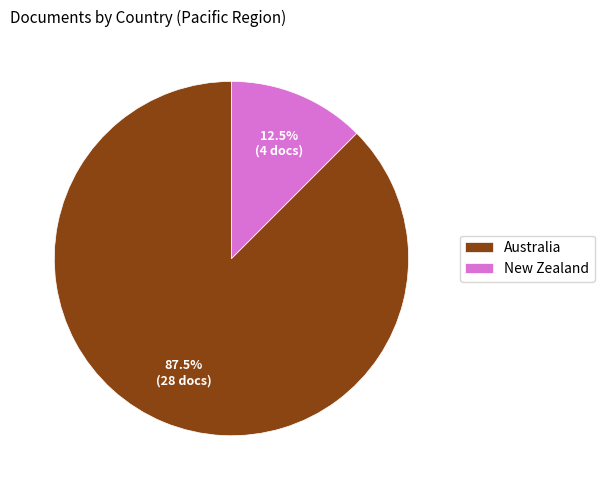

Rank the categories by value from highest to lowest.

Australia, New Zealand